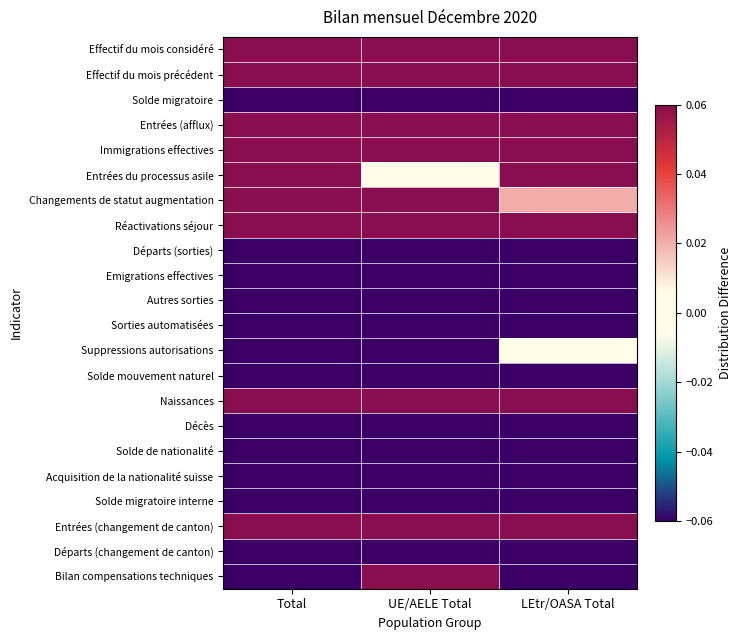

Rank the series by their maximum value, from highest to lowest.

Effectif du mois considéré, Effectif du mois précédent, Entrées (afflux), Immigrations effectives, Entrées du processus asile, Changements de statut augmentation, Réactivations séjour, Naissances, Entrées (changement de canton), Bilan compensations techniques, Suppressions autorisations, Solde mouvement naturel, Départs (sorties), Emigrations effectives, Solde migratoire interne, Départs (changement de canton), Décès, Autres sorties, Sorties automatisées, Solde de nationalité, Acquisition de la nationalité suisse, Solde migratoire